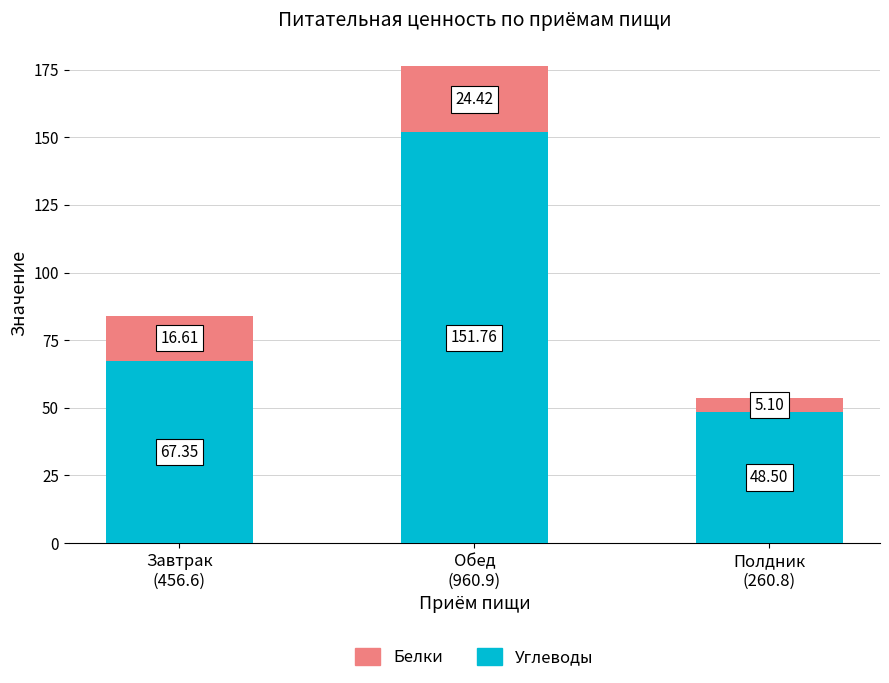

What is the difference between the maximum and minimum values in the Углеводы series?

103.3